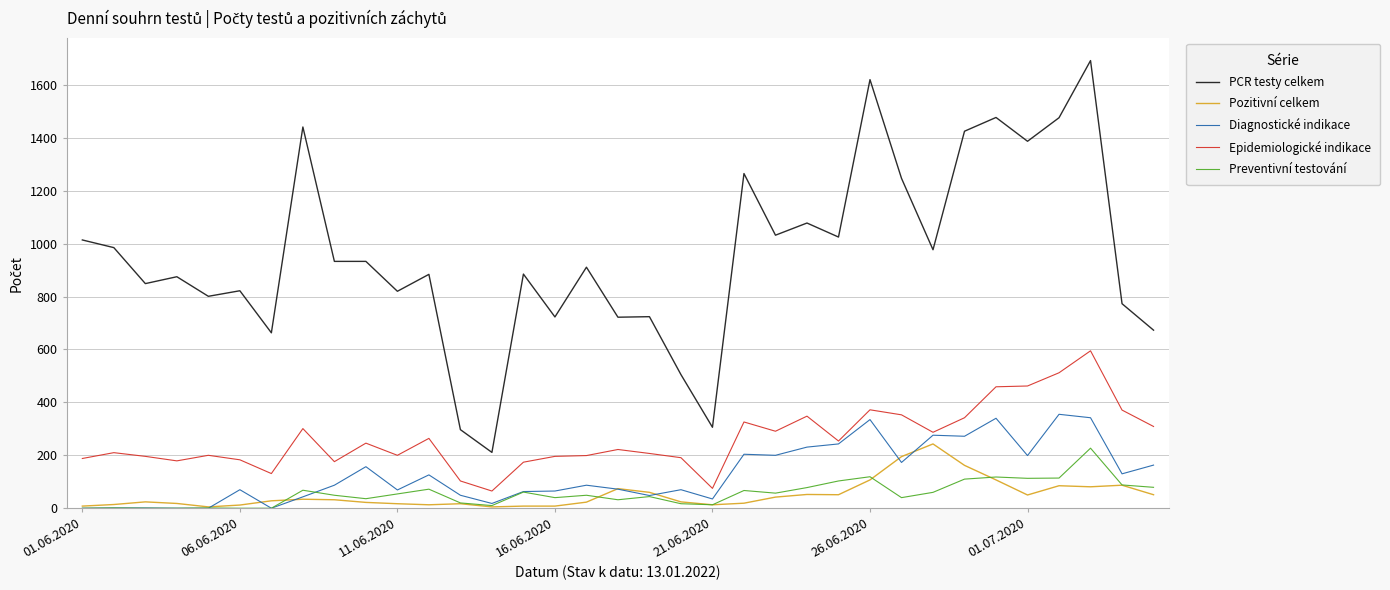

What is the greatest value displayed?

1692